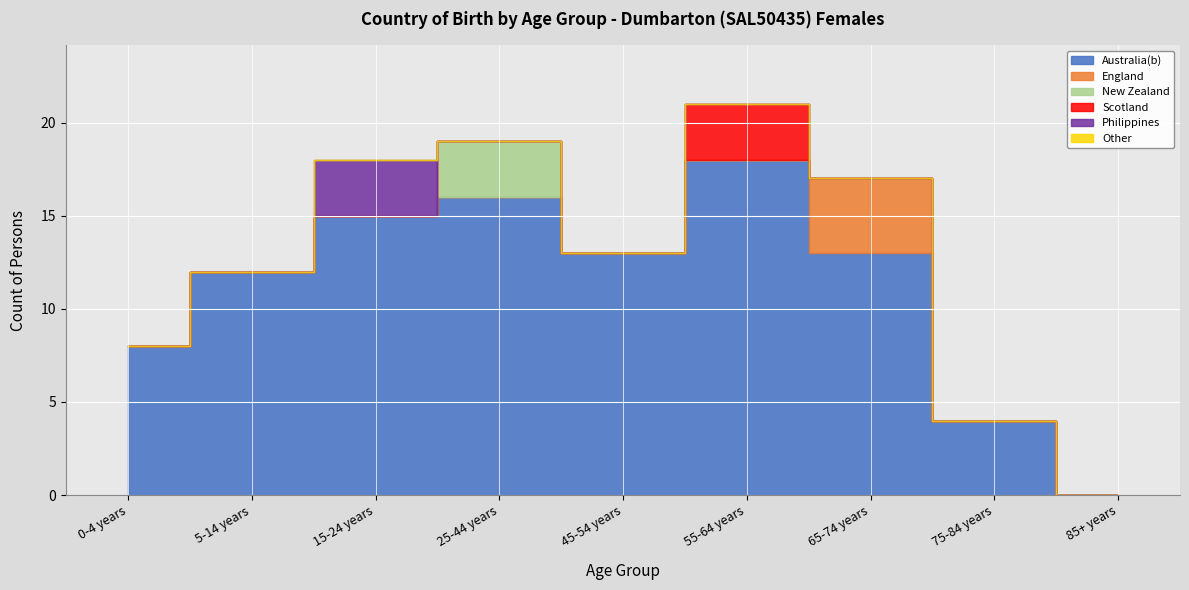

How many interior local peaks does the Australia(b) series have?

2